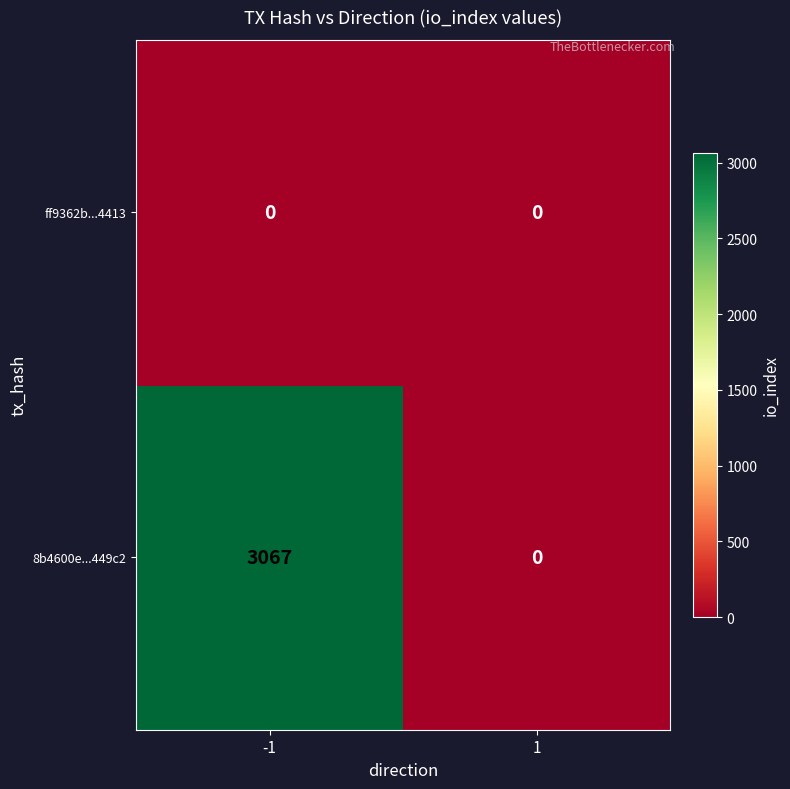

The 8b4600e...449c2 series shows 0 at 1. True or false?

True